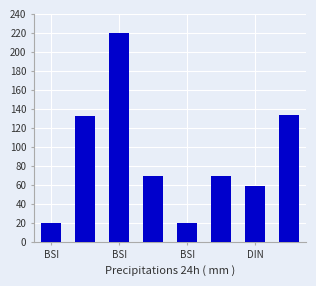

Reading right to left, transcribe all the data shown in this chart.

134.0	59.4	69.0	20.0	69.0	220.0	132.0	20.0